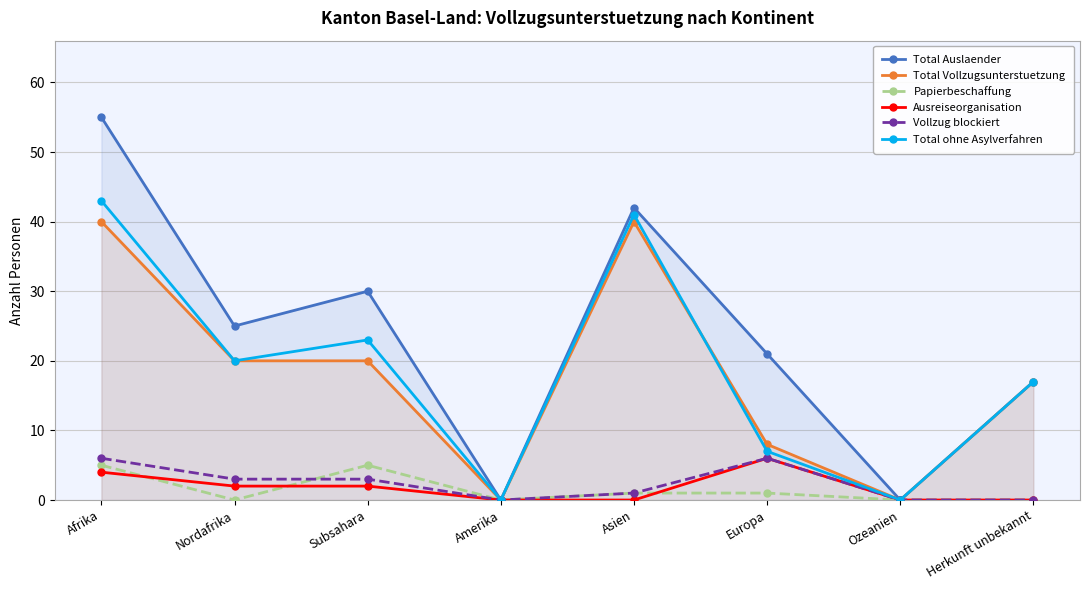

What is the difference between the maximum and minimum values in the Vollzug blockiert series?

6